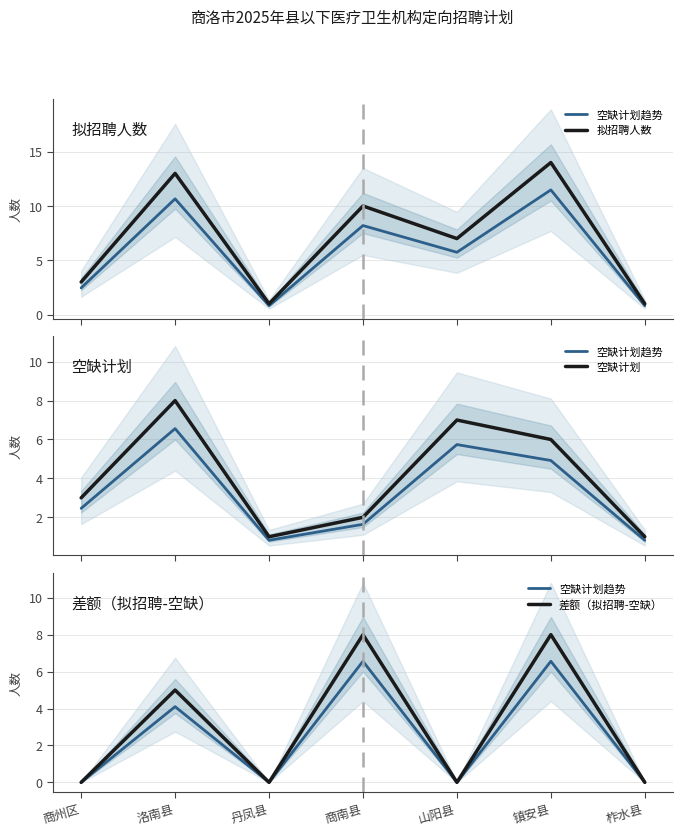

Where is the first local maximum for 空缺计划趋势?

洛南县